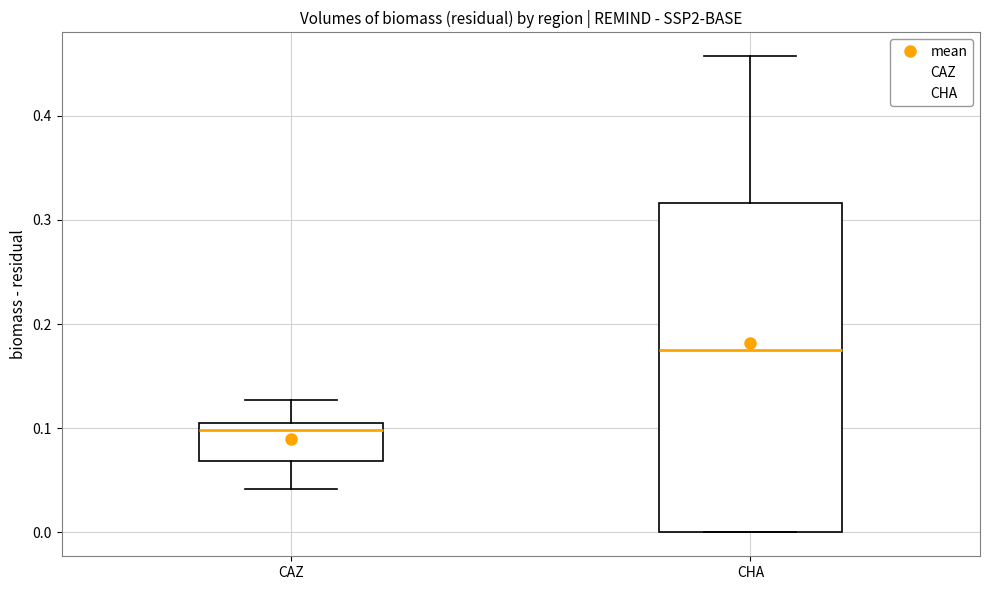

Reading left to right, transcribe this box plot: for each box, give where its median line is, the range the box spans, and where its two whiskers end, as read against the y-axis. The values are not printed on the chart, so give them approximately, as read against the axis.

CAZ: median 0.10, box 0.07 to 0.11, whiskers 0.04 to 0.13
CHA: median 0.18, box 0.00 to 0.32, whiskers 0.00 to 0.46